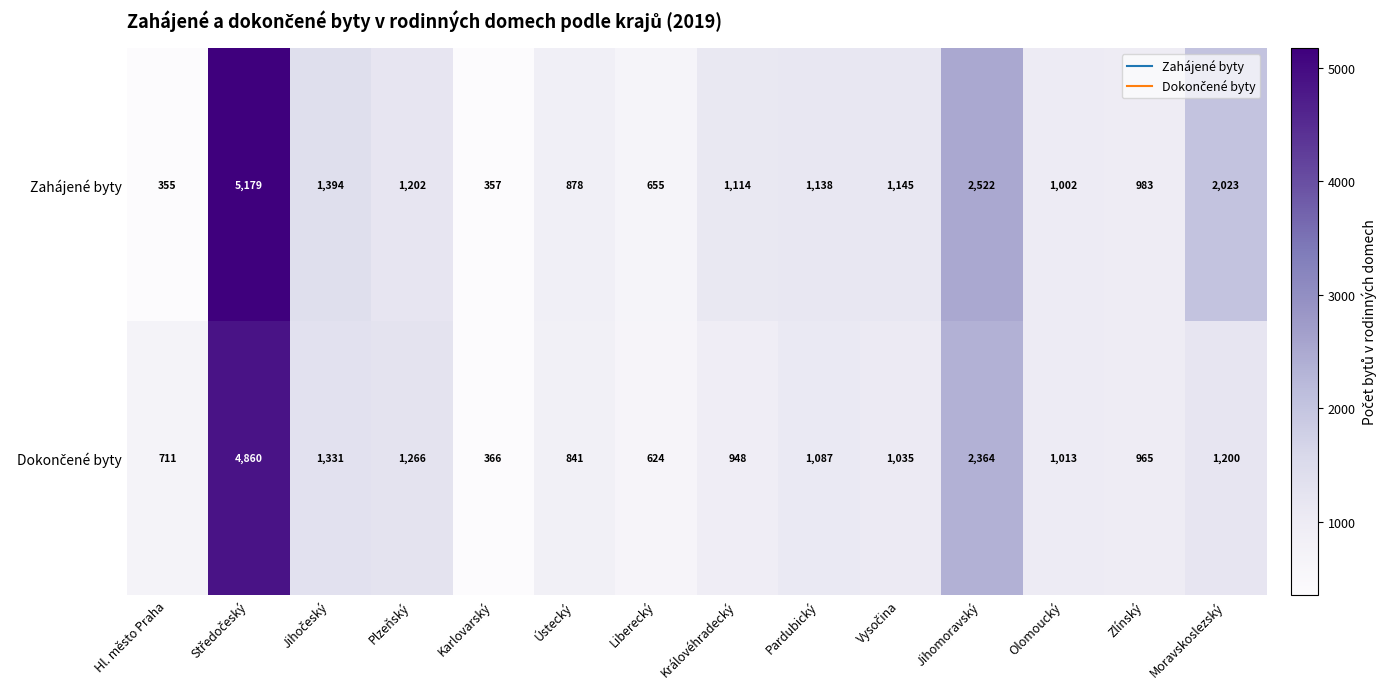

Is it true that Zahájené byty equals 357 at Karlovarský?

True